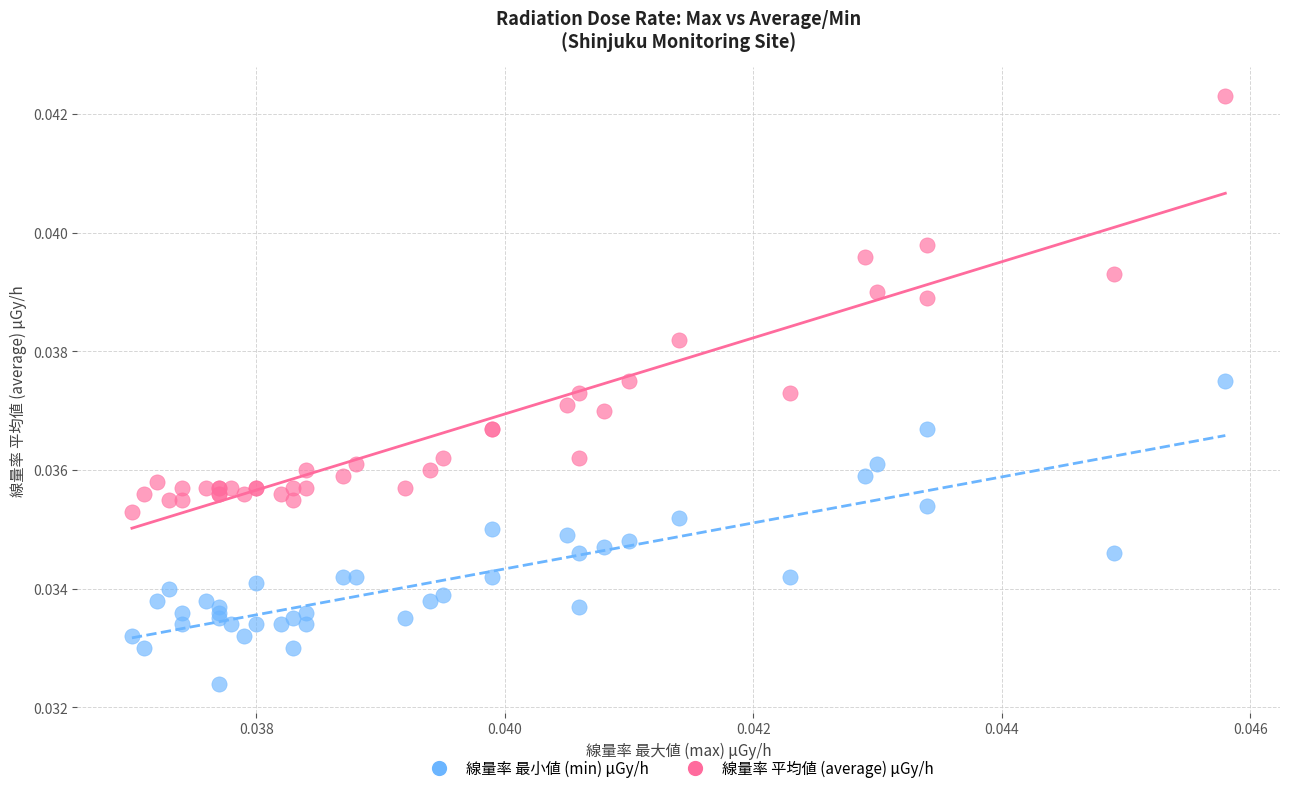

What are all the series names shown in the legend?

線量率 最小値 (min) μGy/h, 線量率 平均値 (average) μGy/h